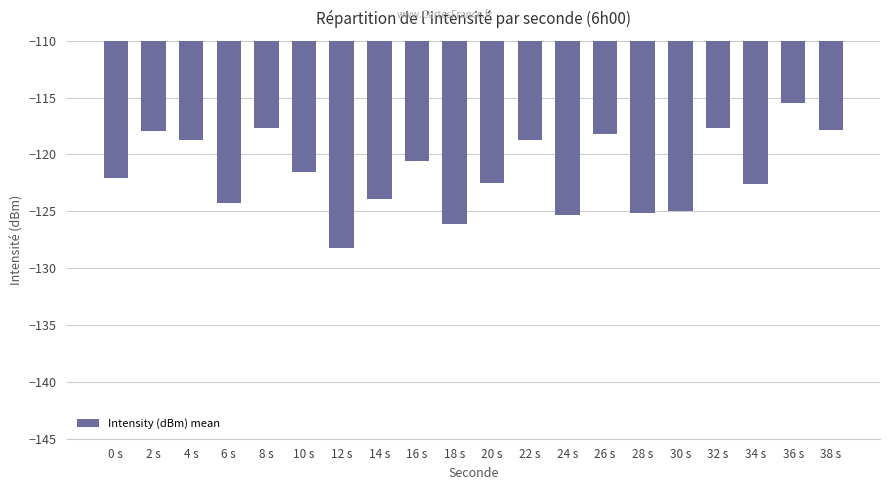

What is the average value?

-121.5